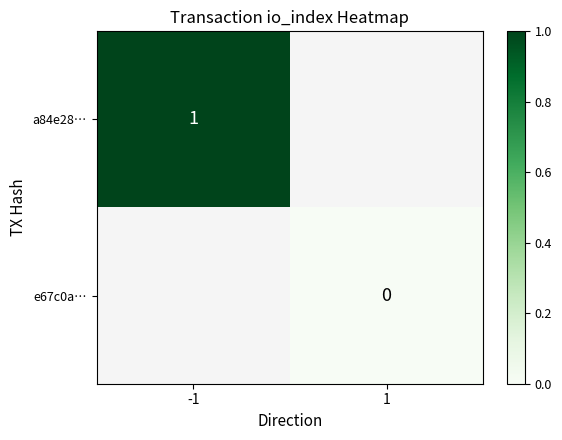

List the series in order of their peak value, highest first.

a84e28…, e67c0a…